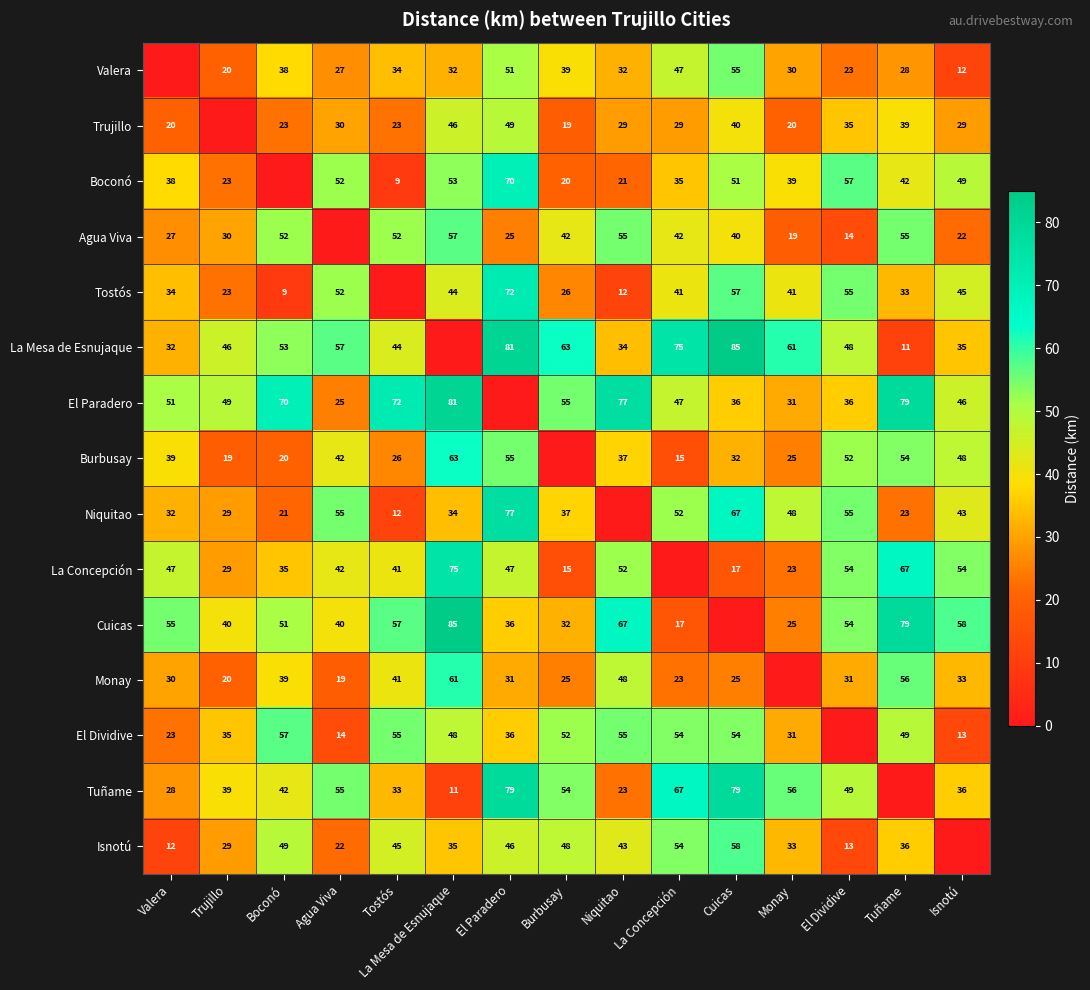

At which category is the sum across all series the highest?

El Paradero